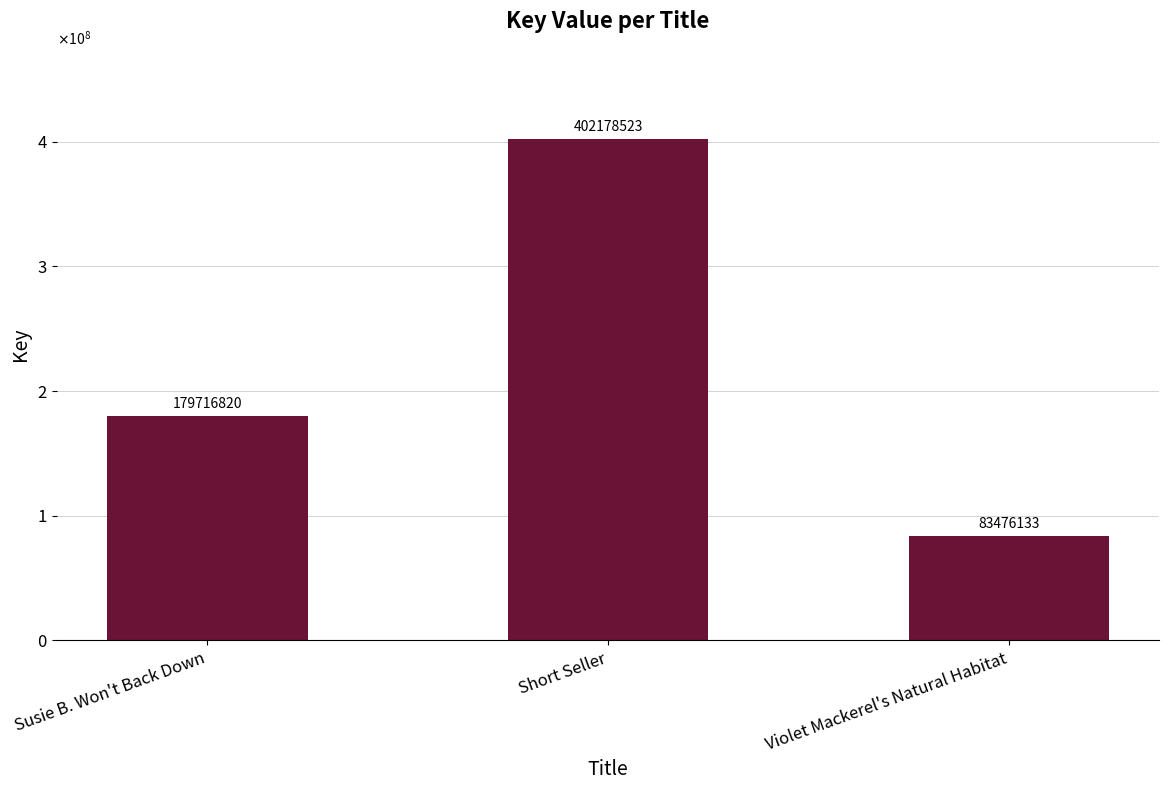

What is the label of the 1st bar from the right?

Violet Mackerel's Natural Habitat